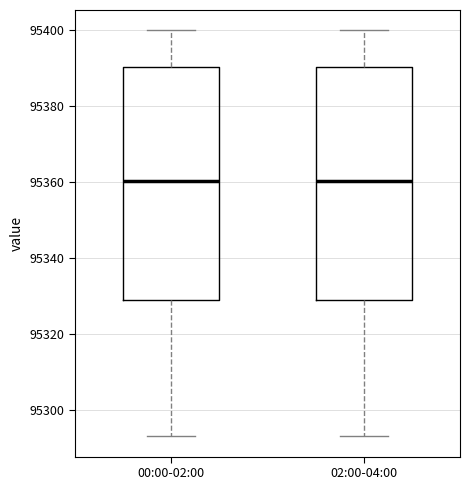

Reading left to right, read every box against the y-axis: the position of its median line, the range the box covers, and the ends of its whiskers. The values are not printed on the chart, so give them approximately, as read against the axis.

00:00-02:00: median 95360, box 95330 to 95390, whiskers 95294 to 95400
02:00-04:00: median 95360, box 95330 to 95390, whiskers 95294 to 95400